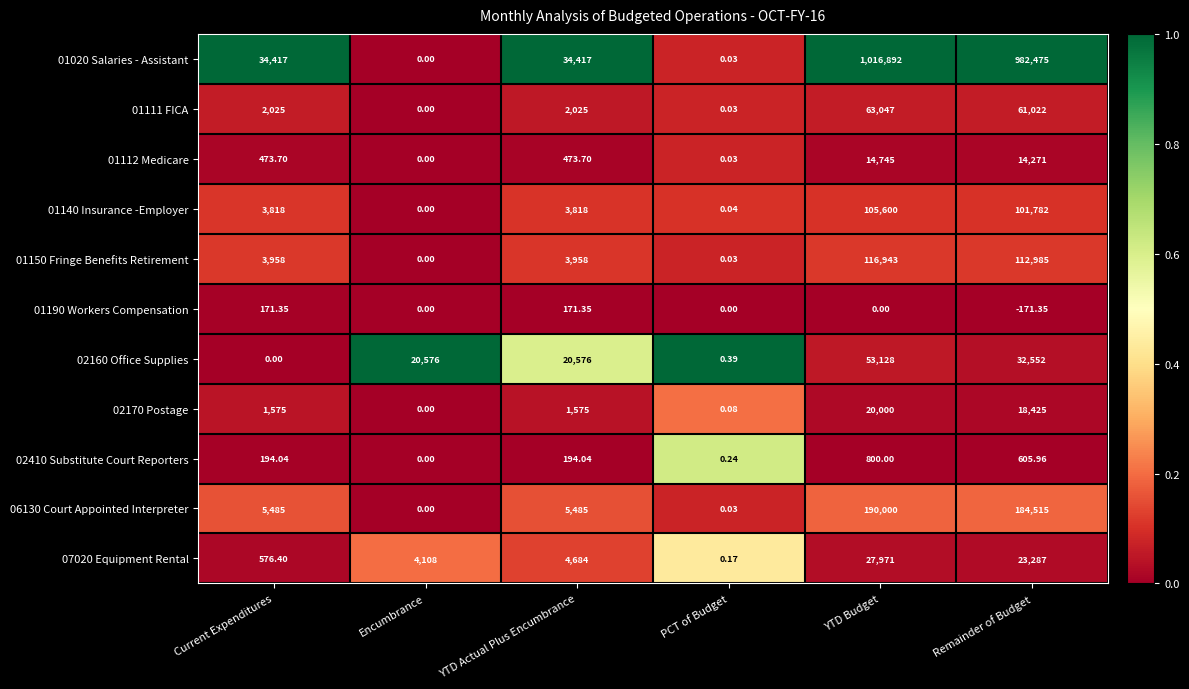

Between Encumbrance and YTD Actual Plus Encumbrance, which series saw the biggest shift?

01020 Salaries - Assistant